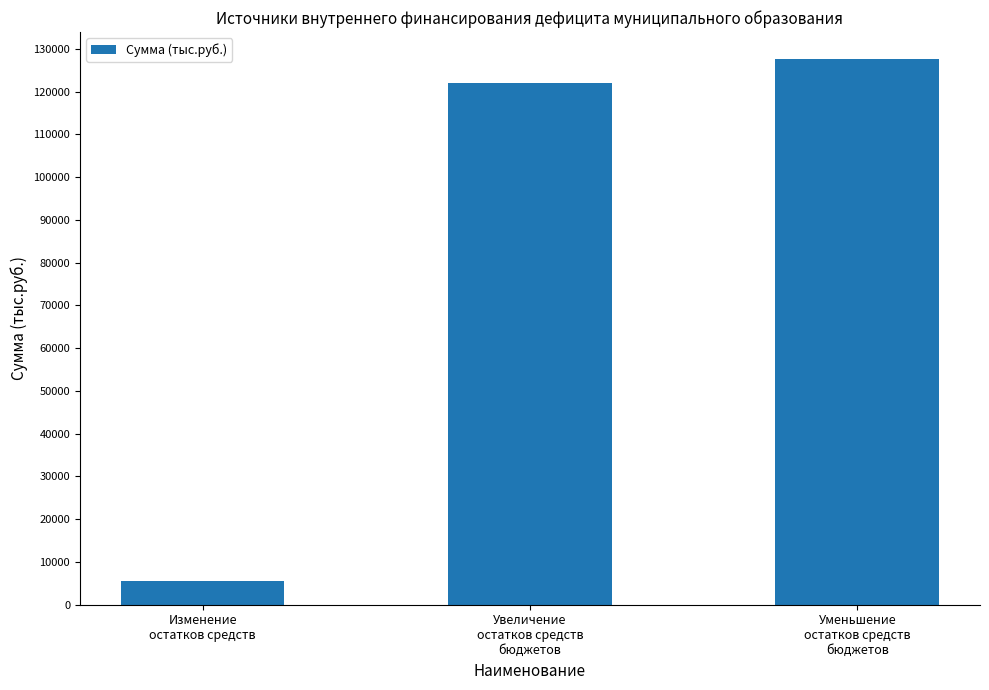

What is the smallest value displayed?

5525.7